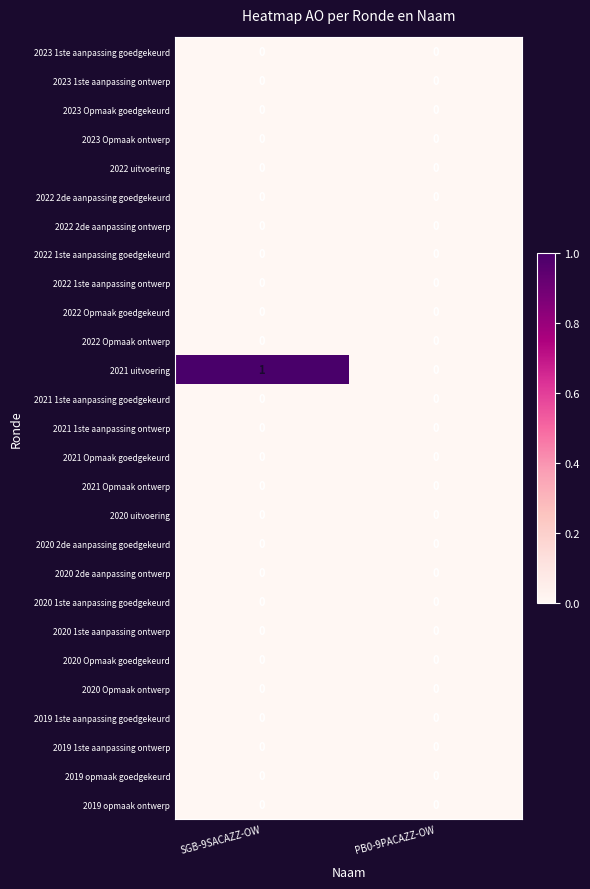

What is the spread (max minus min) of values at SGB-9SACAZZ-OW?

1